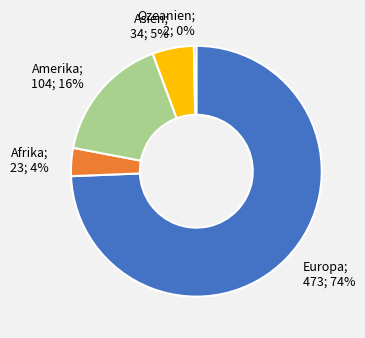

Is there a majority slice in this chart?

Yes